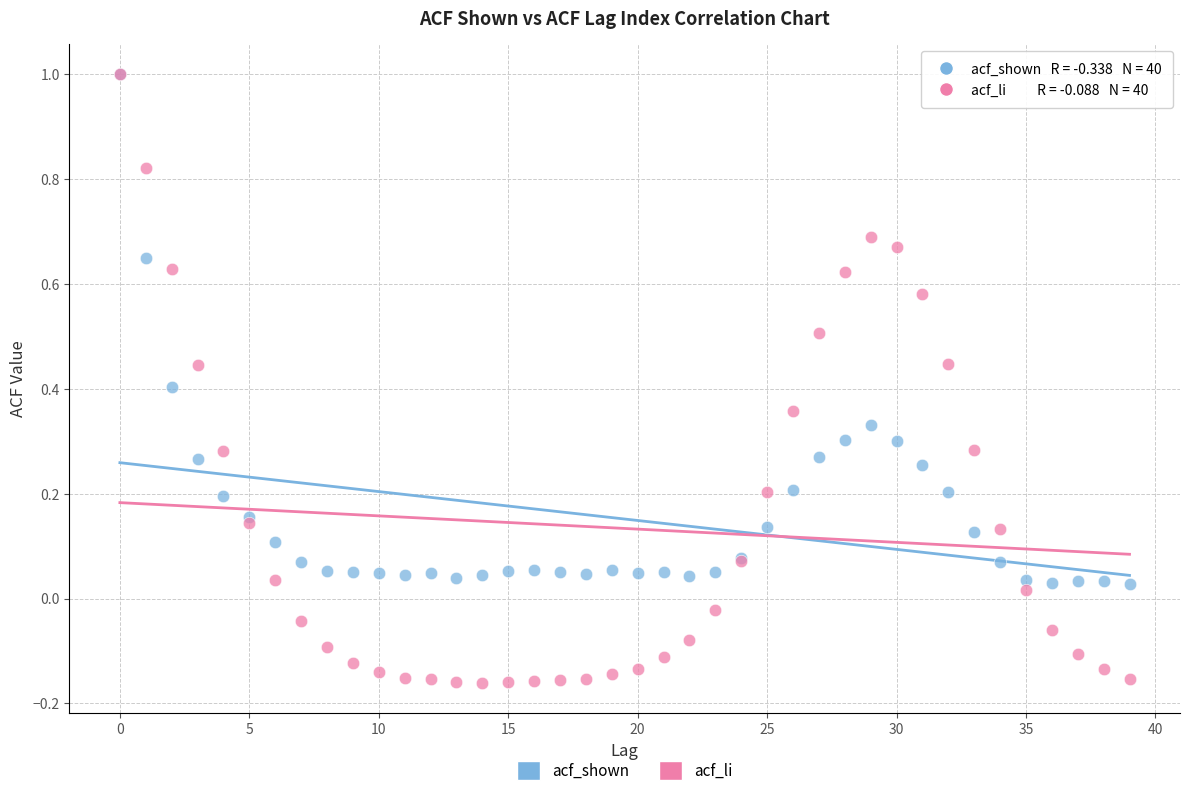

What are all the series names shown in the legend?

acf_shown, acf_li